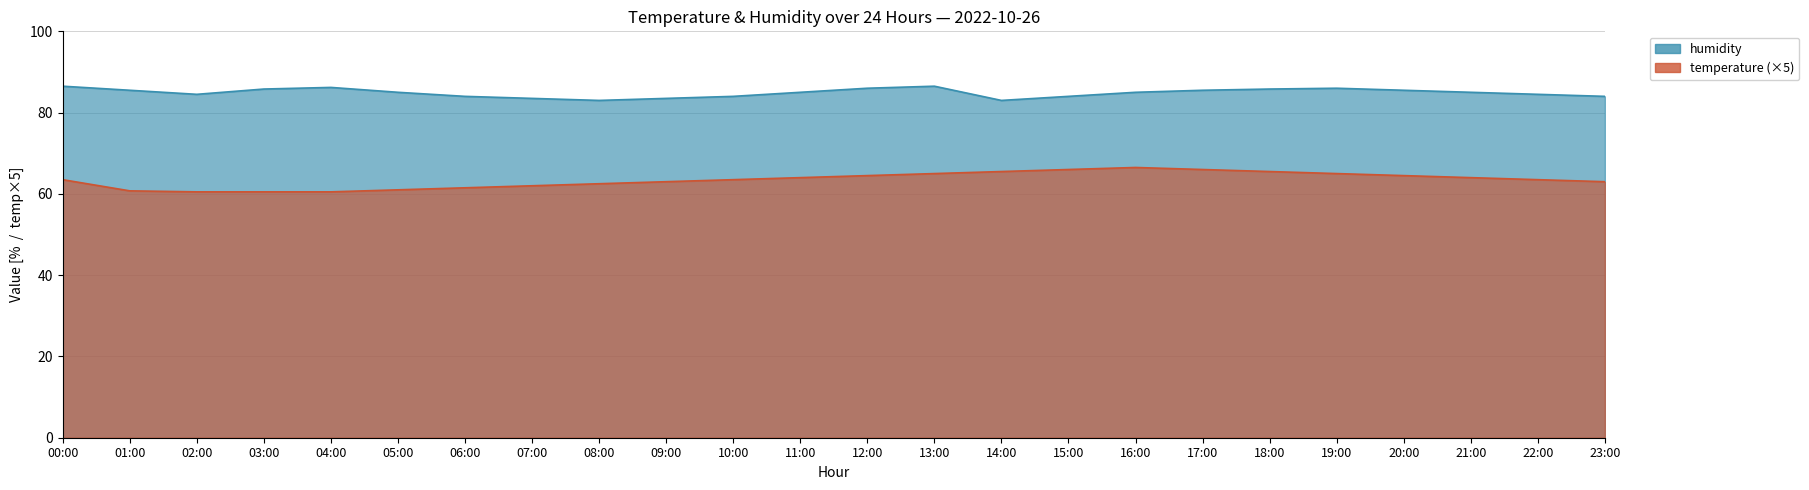

At which label does humidity reach its peak?

00:00